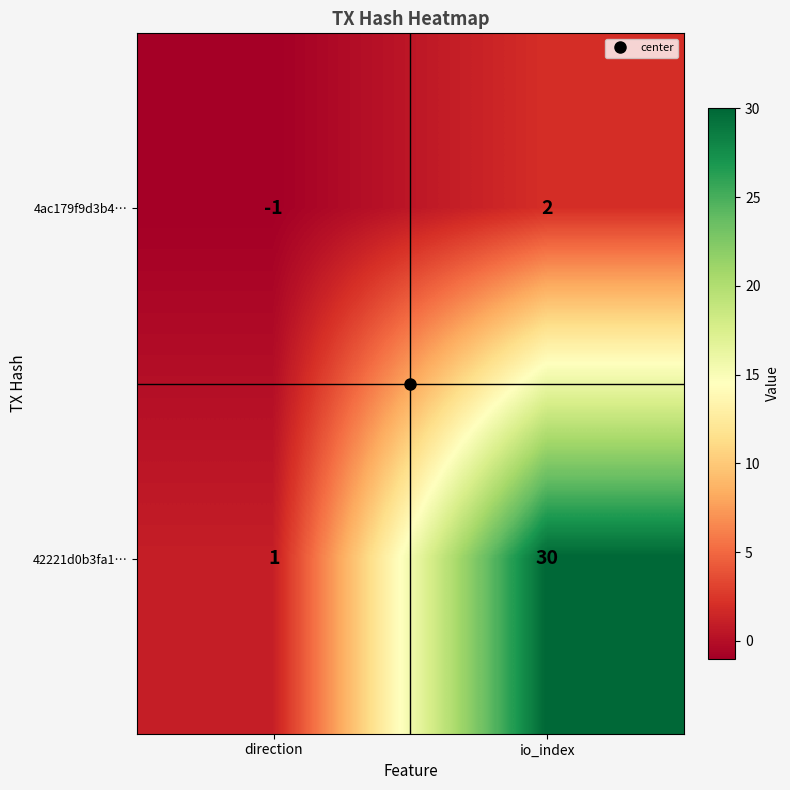

Which label corresponds to the smallest value in the chart?

direction